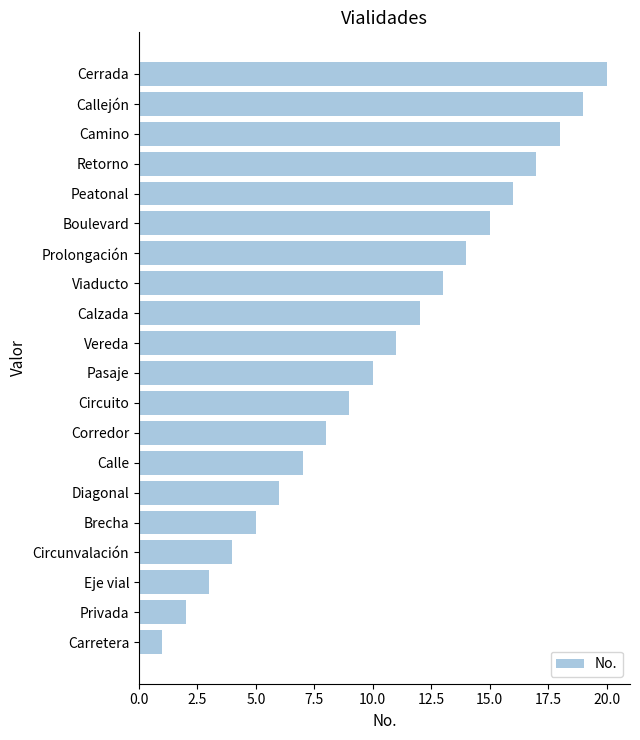

Which label corresponds to the largest value in the chart?

Cerrada